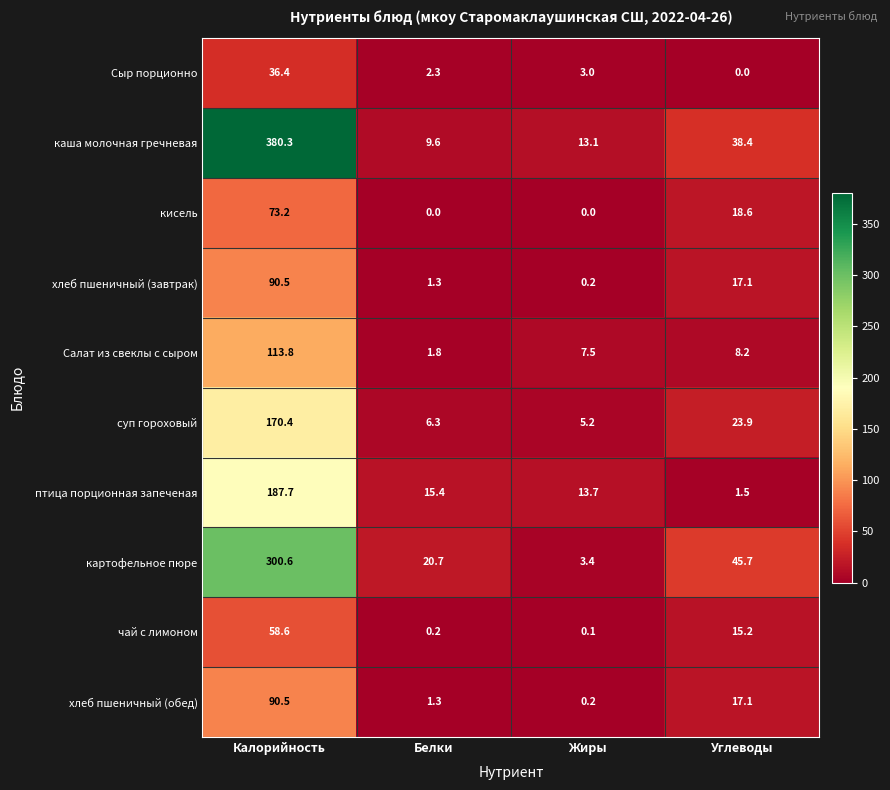

List the labels in order of каша молочная гречневая value, largest first.

Калорийность, Углеводы, Жиры, Белки